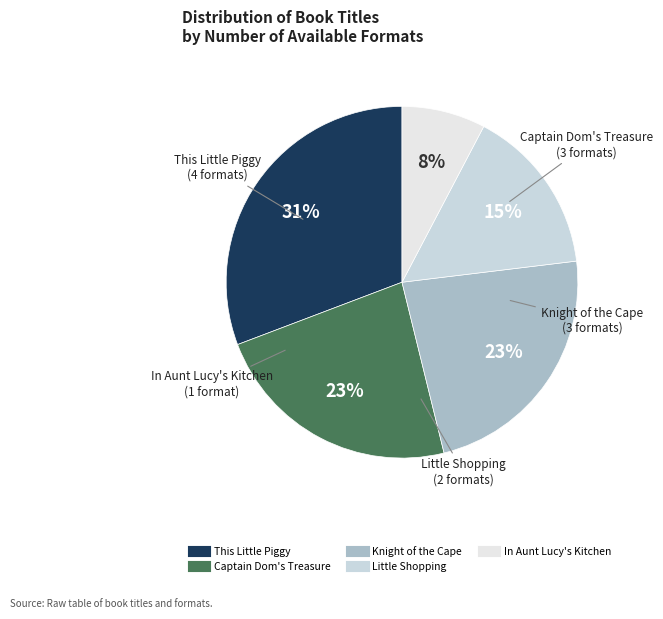

Count the number of slices in the pie.

5